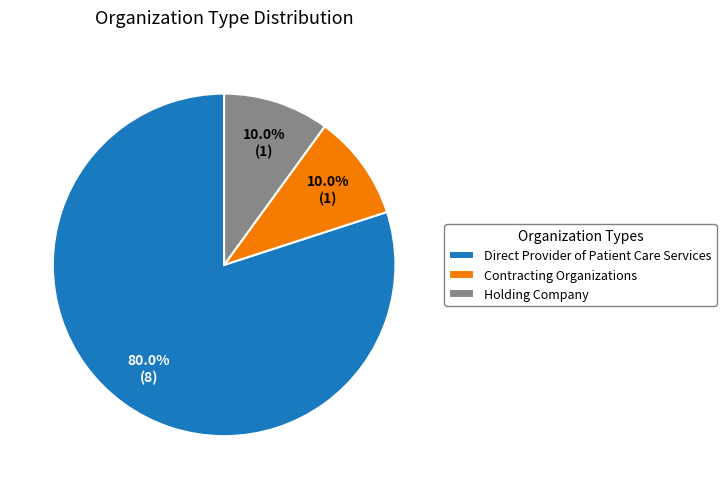

Which category has the biggest portion of the pie?

Direct Provider of Patient Care Services